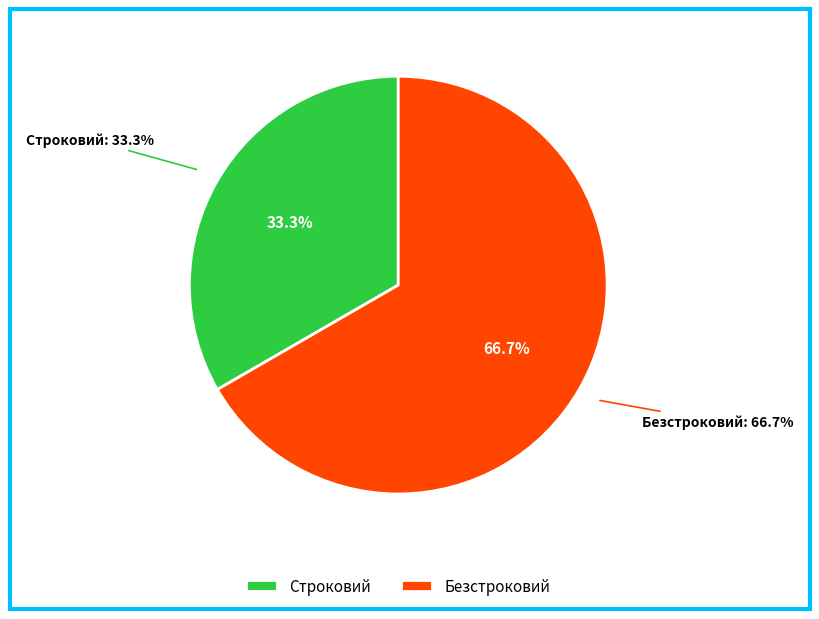

What is the largest slice in the pie chart?

Безстроковий